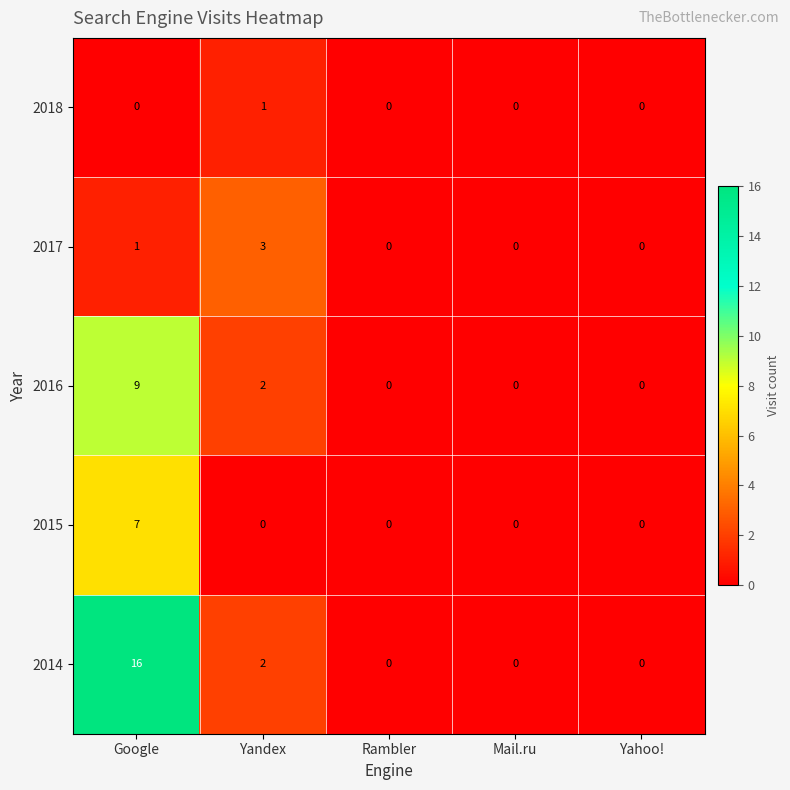

How many 2017 values are between 0 and 1?

4